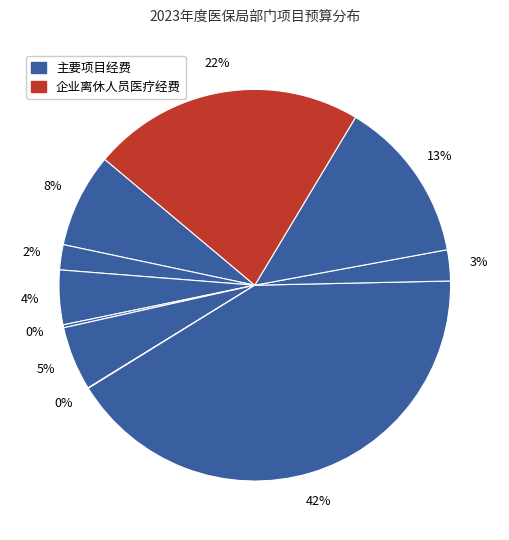

How many segments does this pie chart have?

10